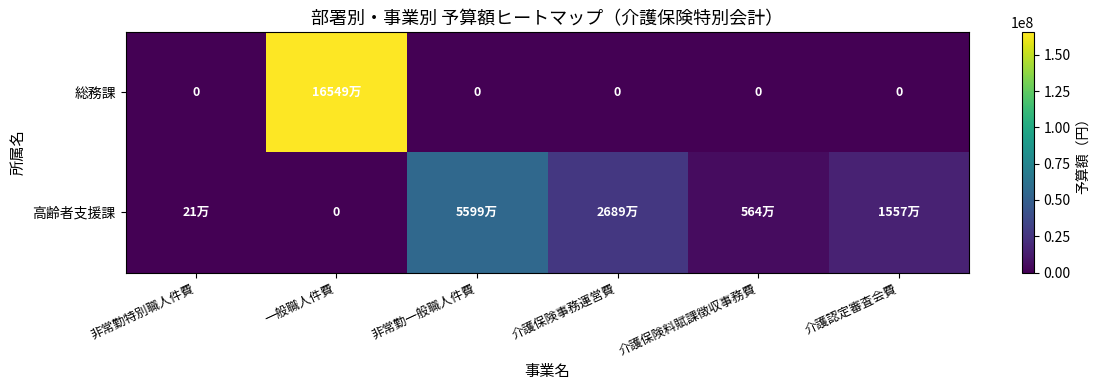

What is the sum of all 高齢者支援課 values?

104326000